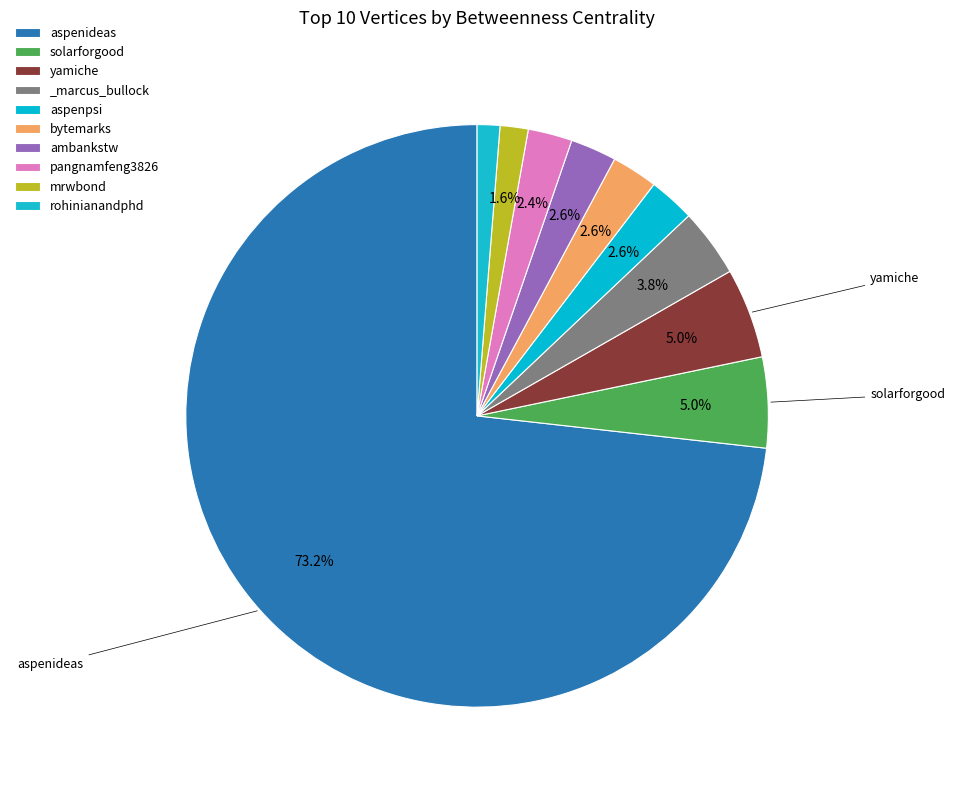

Approximately how many times larger is the value at _marcus_bullock compared to mrwbond?

2.4